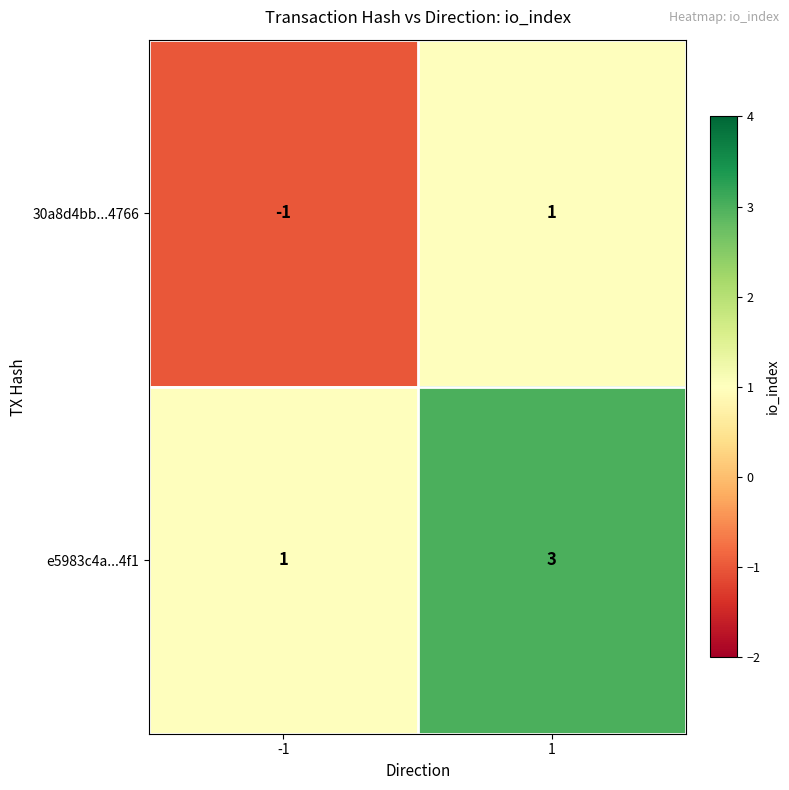

What is the sum of the e5983c4a...4f1 values at -1 and 1?

4